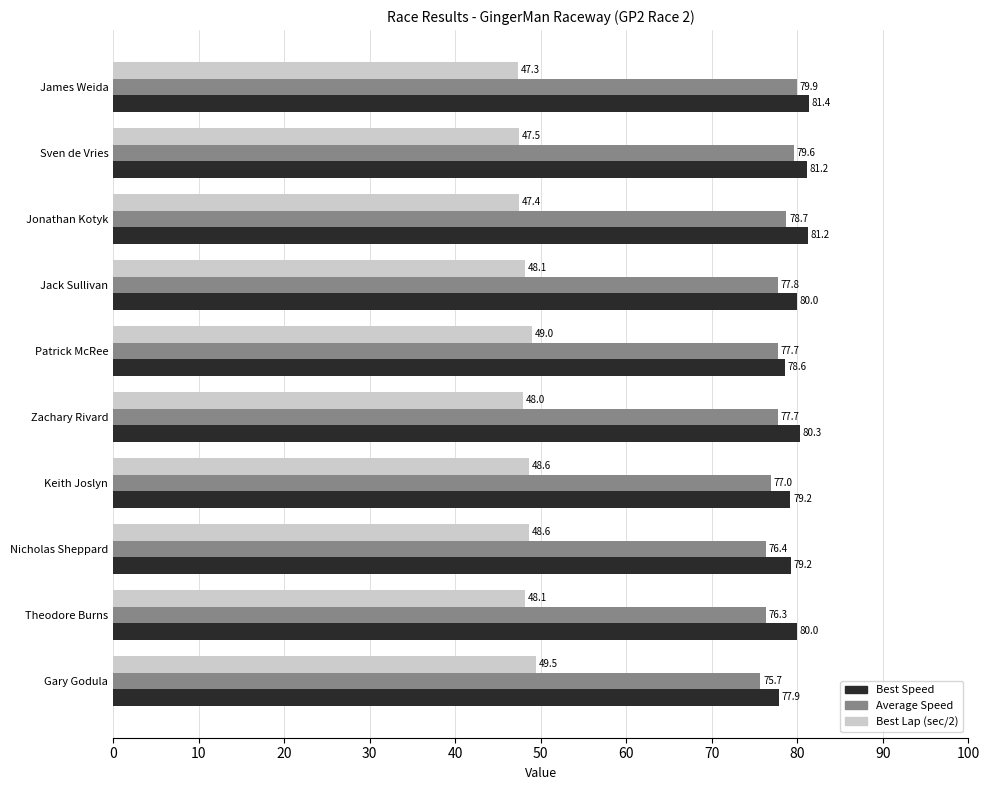

How many data points in Best Lap (sec/2) are less than 48?

4